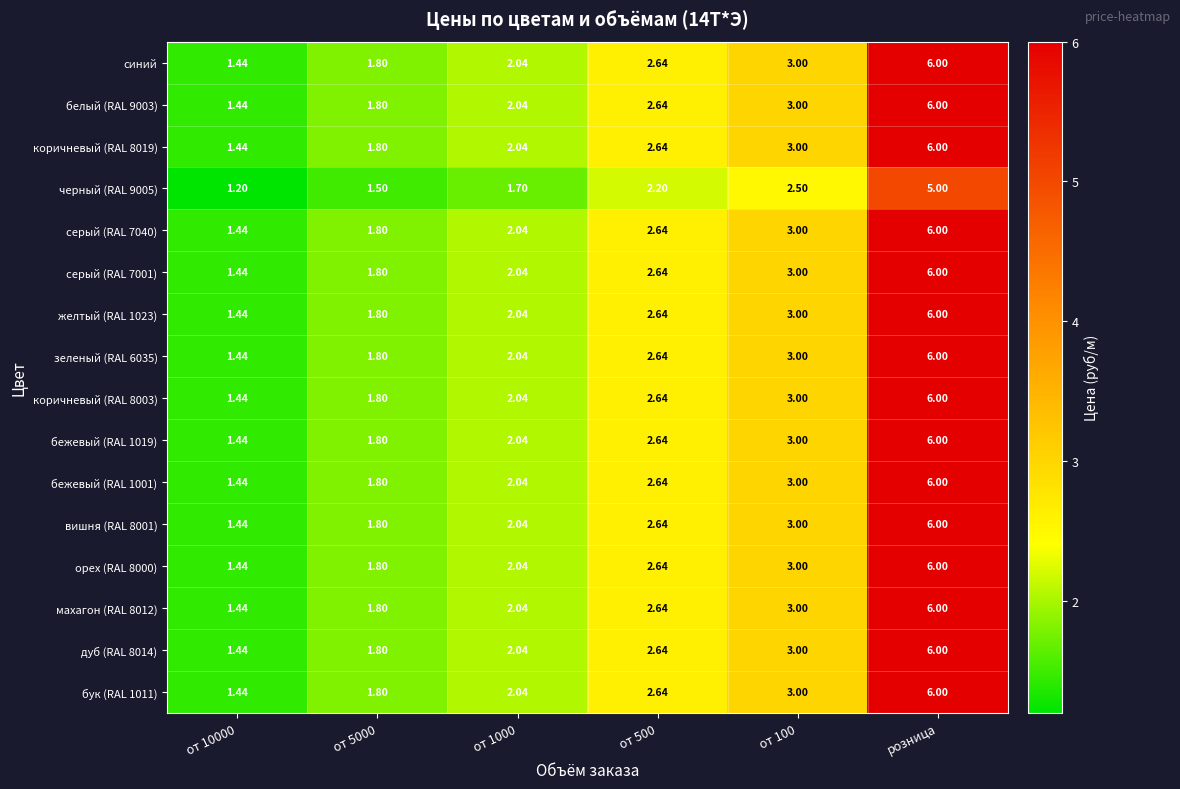

Which category has the highest value in the бежевый (RAL 1001) series?

розница